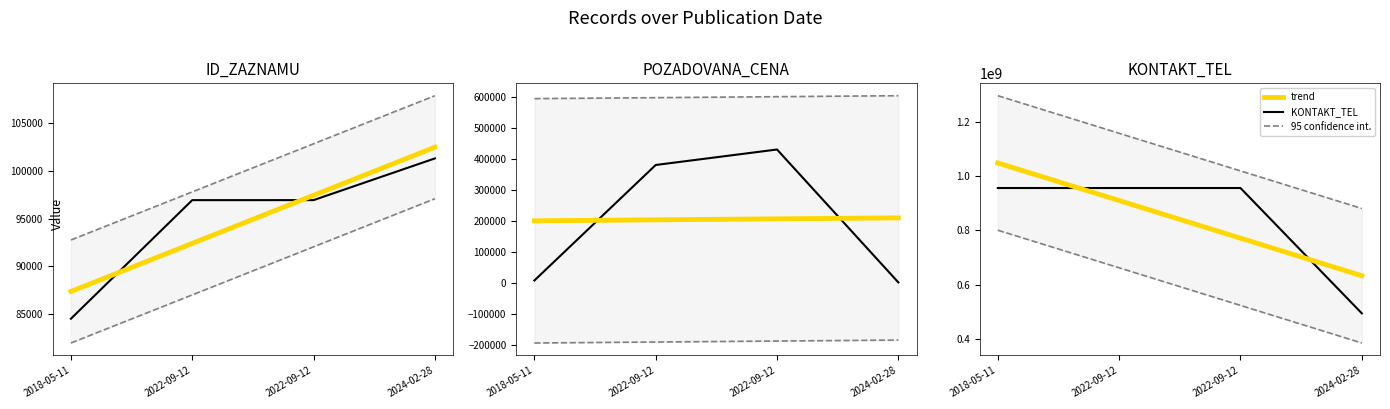

True or false: ID_ZAZNAMU has a value of 49878.8 at 2022-09-12.

False